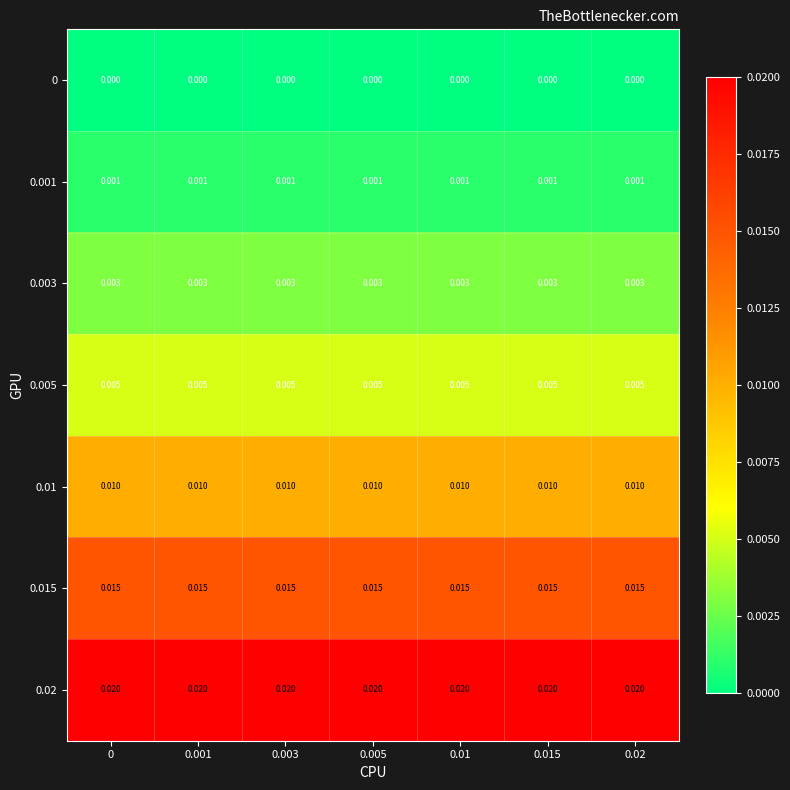

What is the total value across all series at 0.003?

0.1